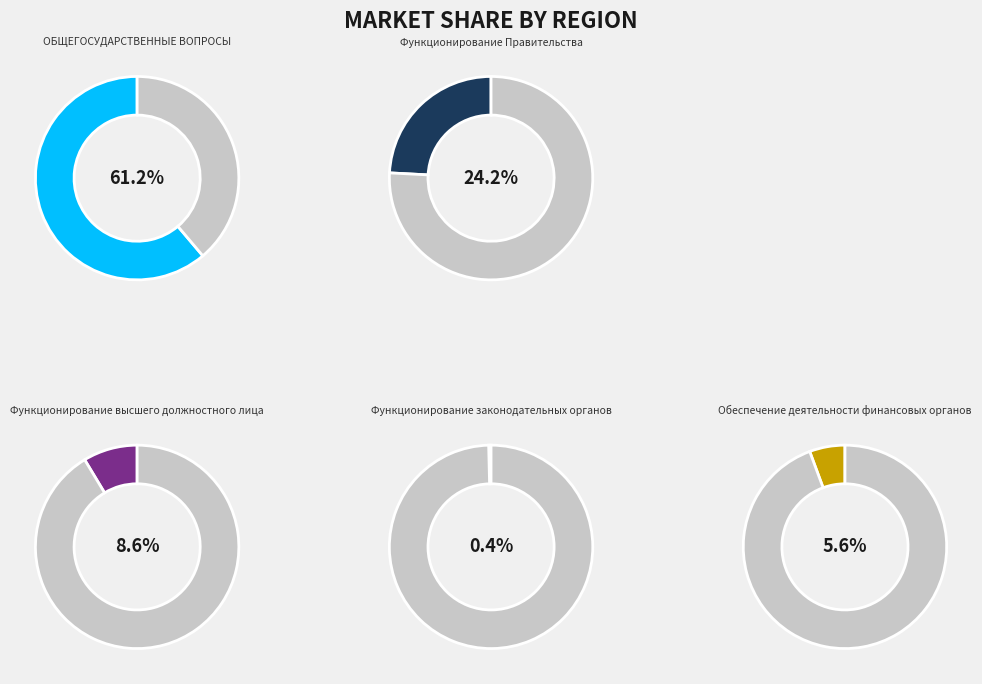

Is there any slice that represents more than half of the pie?

Yes